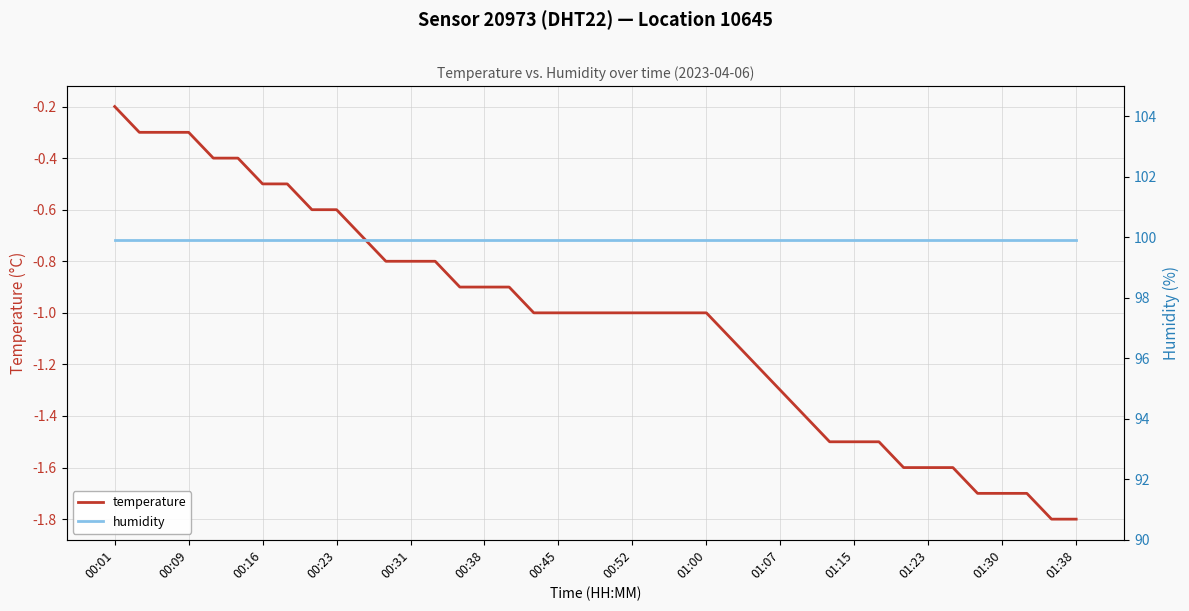

Which series has the largest range (max minus min)?

temperature